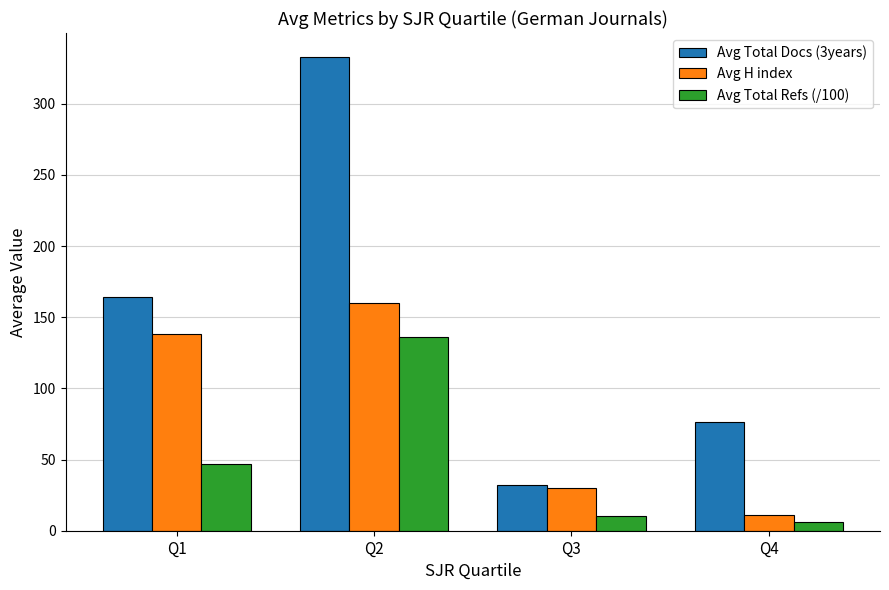

Rank the categories by Avg Total Refs (/100) value from highest to lowest.

Q2, Q1, Q3, Q4